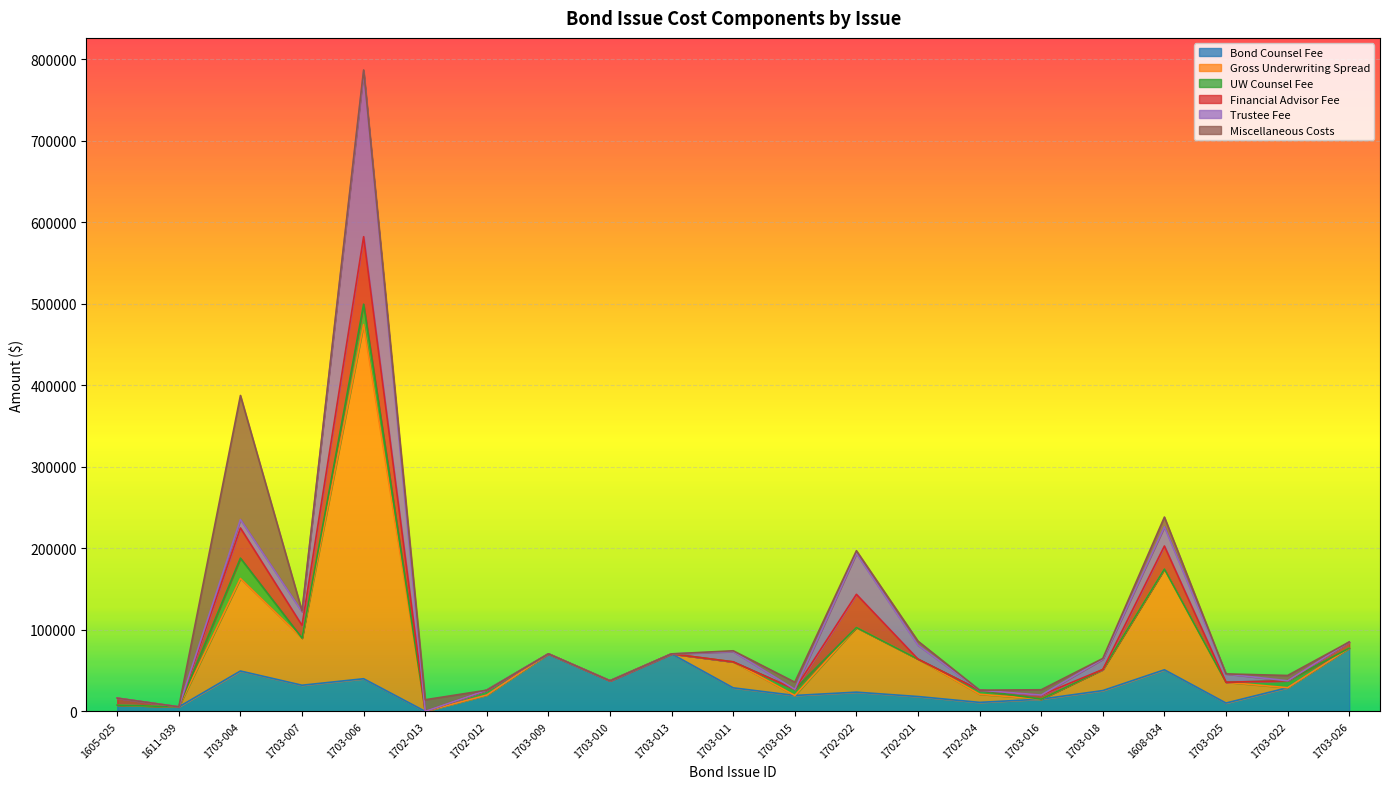

What is the label of the 12th point from the left?

1703-015